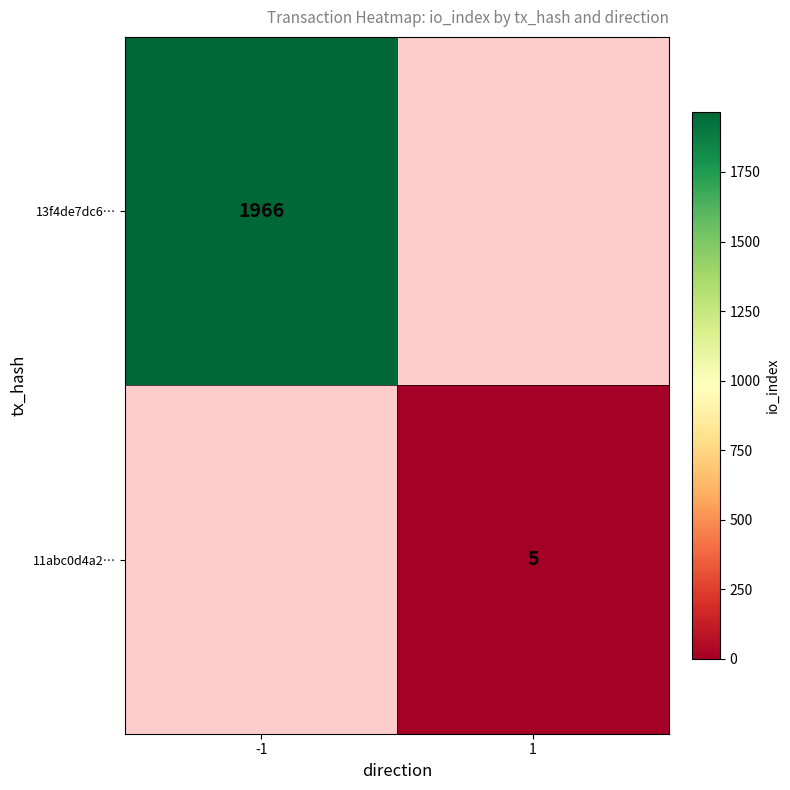

Is it true that 11abc0d4a2… equals 9 at 1?

False